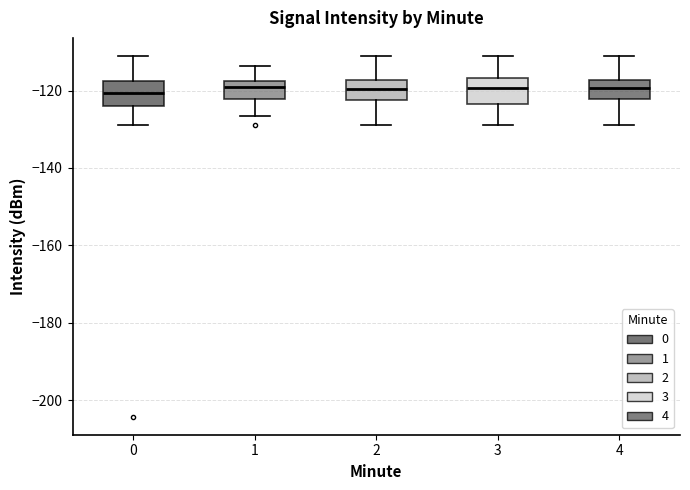

Reading left to right, read every box against the y-axis: the position of its median line, the range the box covers, and the ends of its whiskers. The values are not printed on the chart, so give them approximately, as read against the axis.

0: median -120, box -124 to -118, whiskers -128 to -112
1: median -120, box -122 to -118, whiskers -126 to -114
2: median -120, box -122 to -118, whiskers -128 to -112
3: median -120, box -124 to -116, whiskers -128 to -112
4: median -120, box -122 to -118, whiskers -128 to -112